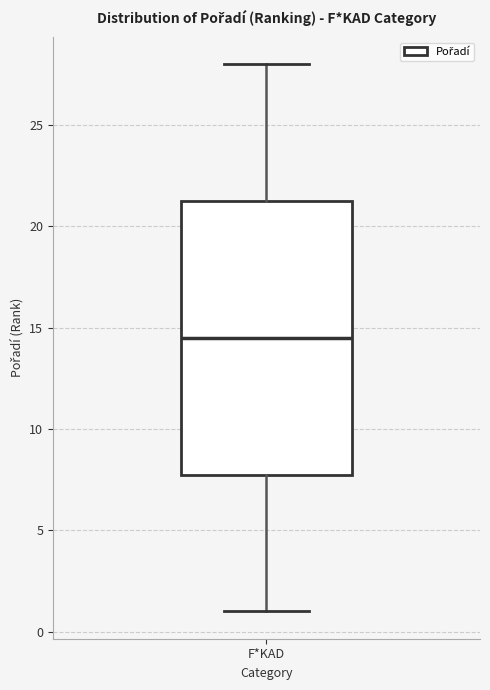

Read this box plot against the y-axis: the position of the median line, the range covered by the box, and the ends of both whiskers. The values are not printed on the chart, so give them approximately, as read against the axis.

median 14.5, box 8.0 to 21.5, whiskers 1.0 to 28.0